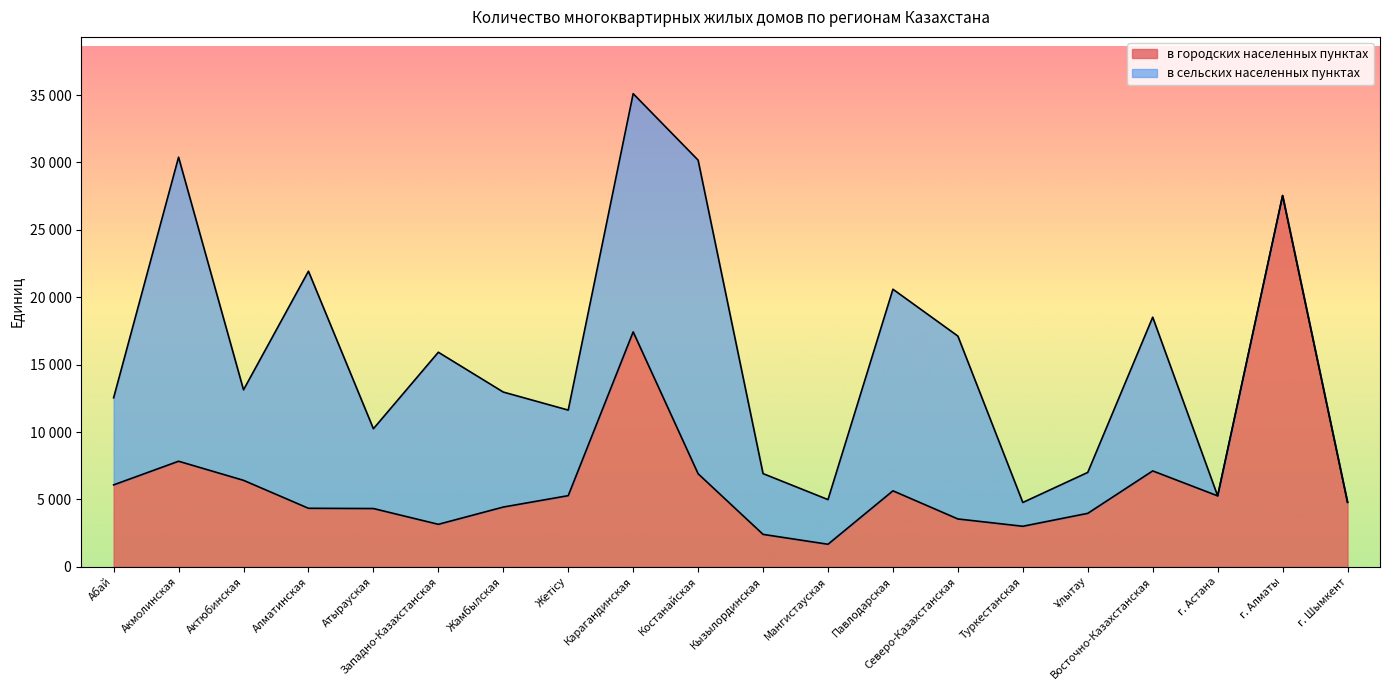

The value at Атырауская is 2296. True or false?

False